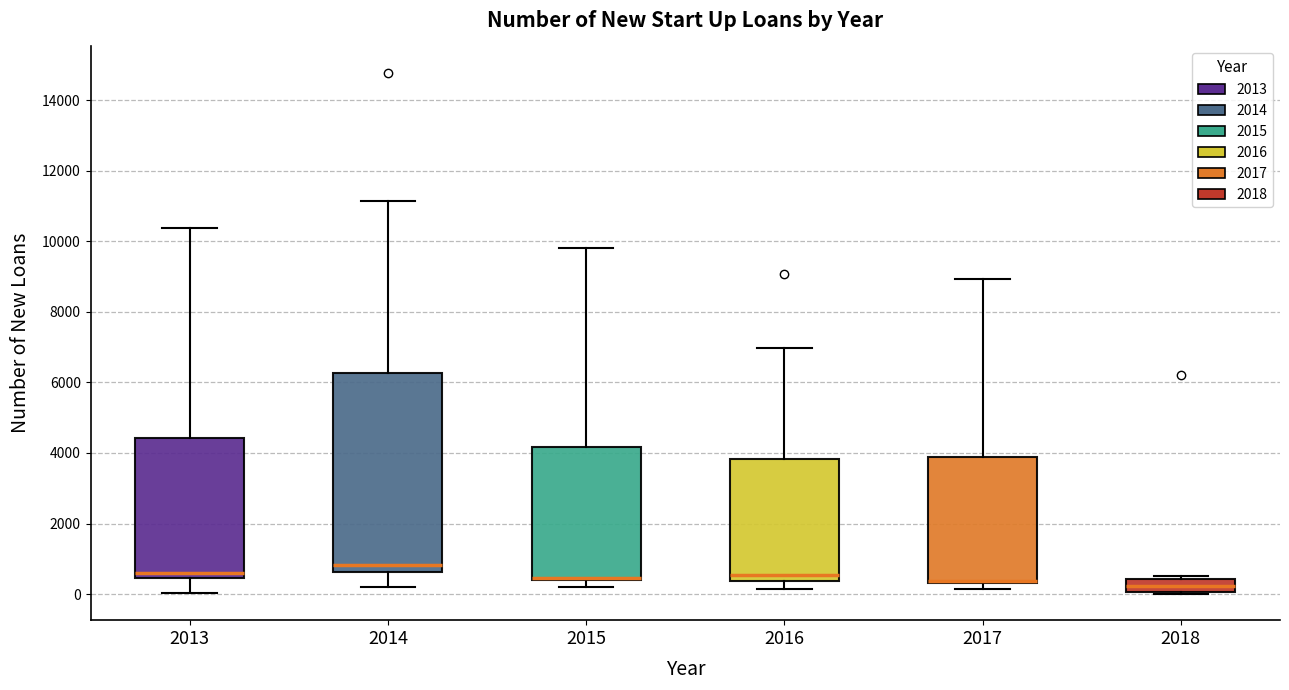

Where does the upper whisker of the box at x = 2016 end on the y-axis? The values are not printed on the chart, so give them approximately, as read against the axis.

7000